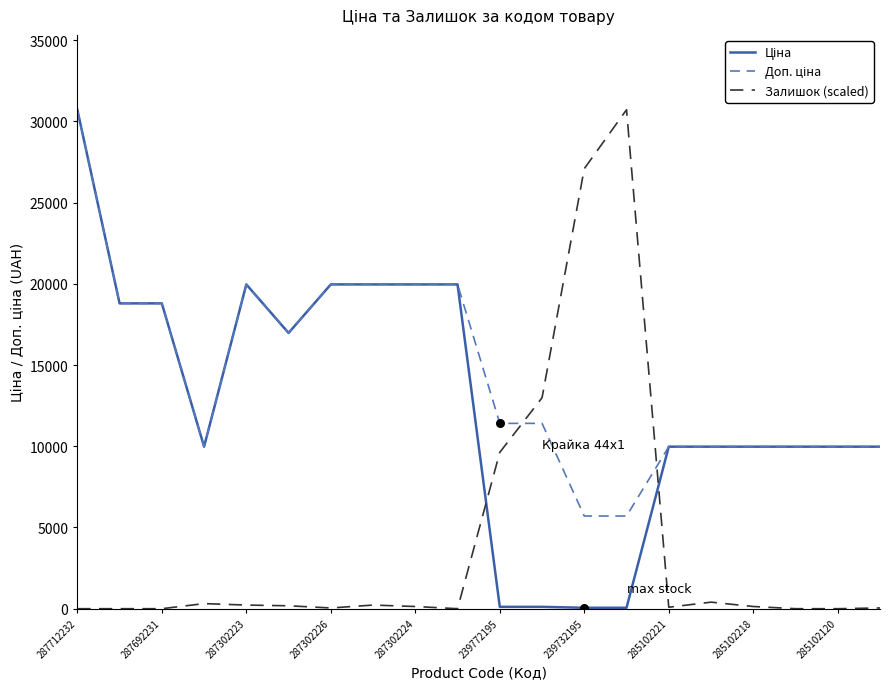

What is the highest value of the Залишок (scaled) series?

30717.1